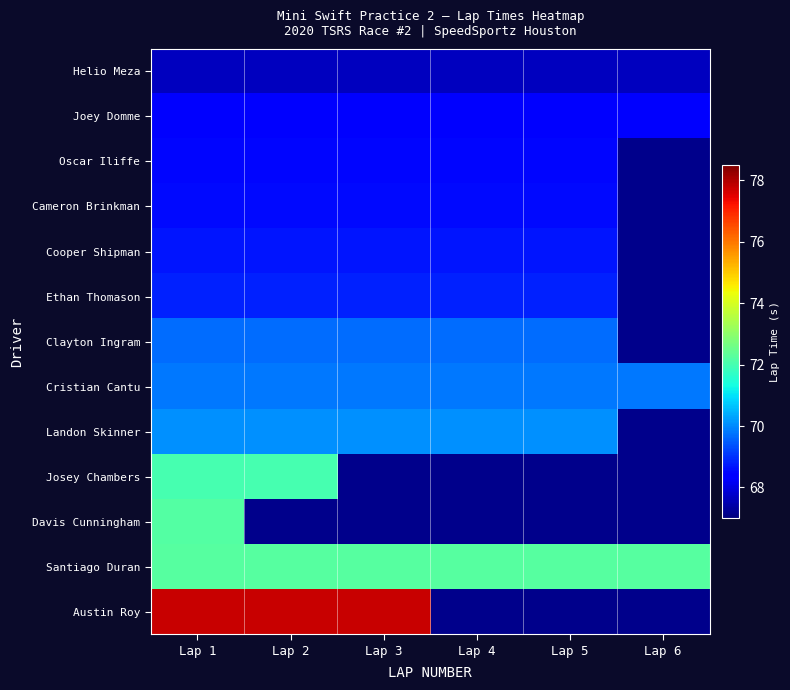

List the series in order of their peak value, highest first.

Austin Roy, Santiago Duran, Davis Cunningham, Josey Chambers, Landon Skinner, Cristian Cantu, Clayton Ingram, Ethan Thomason, Cooper Shipman, Cameron Brinkman, Oscar Iliffe, Joey Domme, Helio Meza